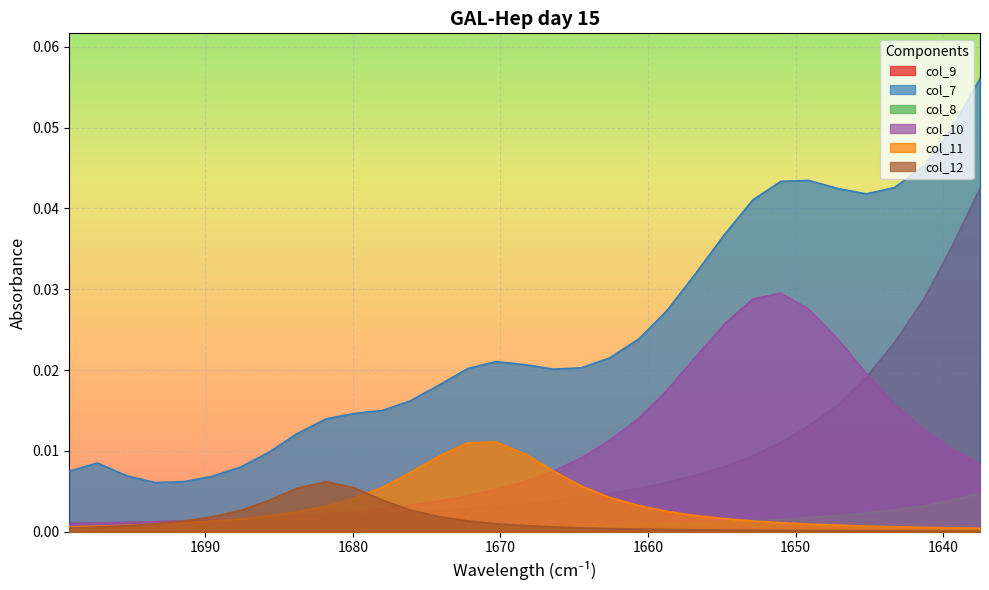

At which category does col_10 reach its first local peak?

1651.0